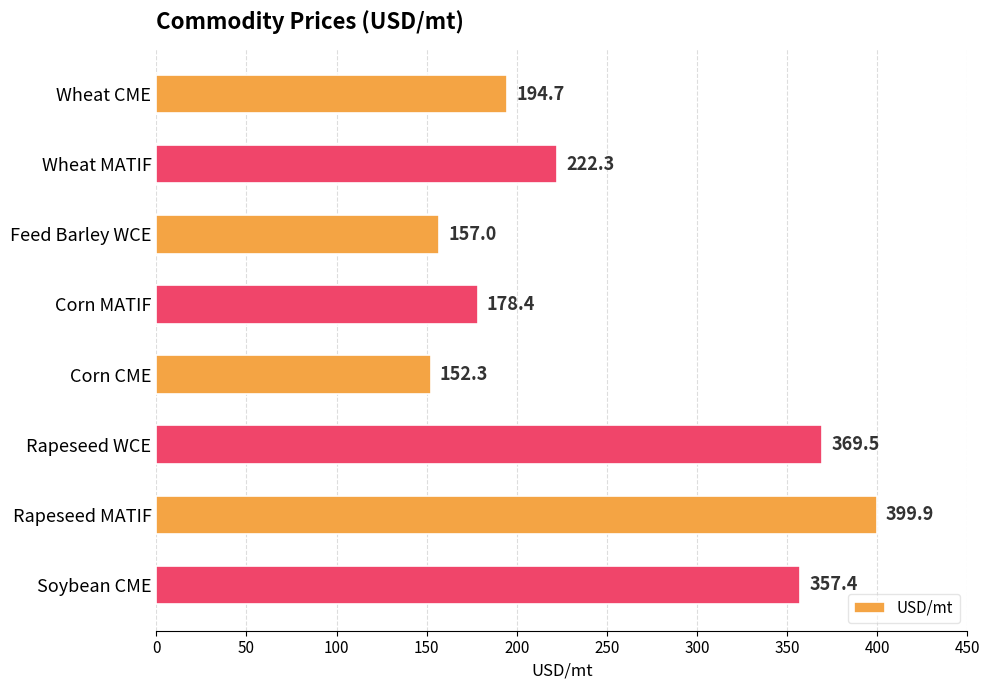

Rank the categories by value from lowest to highest.

Corn CME, Feed Barley WCE, Corn MATIF, Wheat CME, Wheat MATIF, Soybean CME, Rapeseed WCE, Rapeseed MATIF